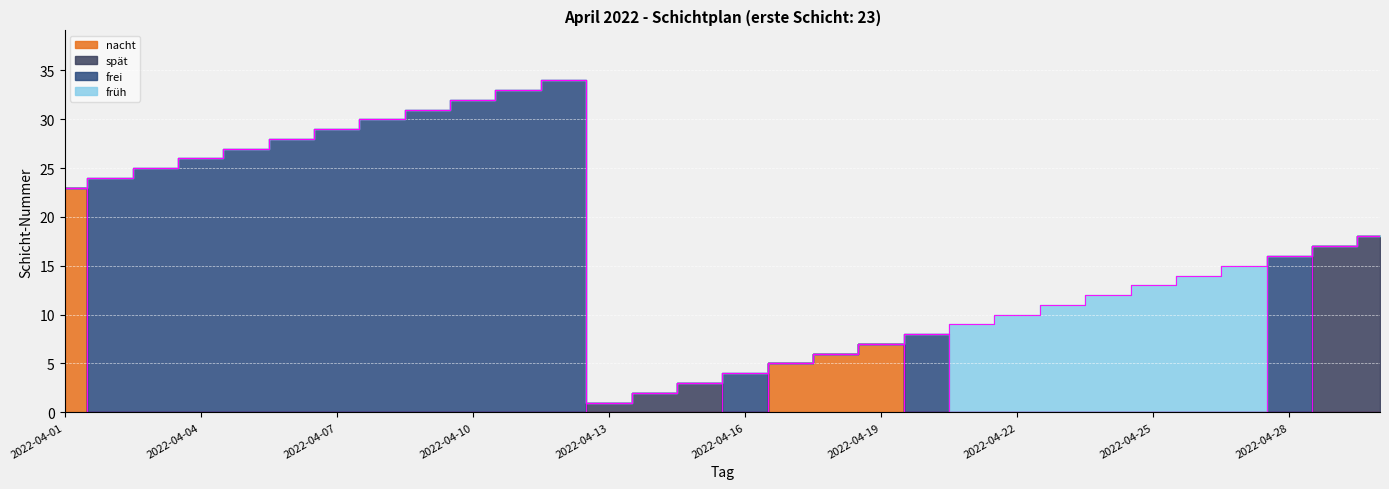

List the labels in order of nacht value, largest first.

2022-04-01, 2022-04-19, 2022-04-18, 2022-04-17, 2022-04-02, 2022-04-03, 2022-04-04, 2022-04-05, 2022-04-06, 2022-04-07, 2022-04-08, 2022-04-09, 2022-04-10, 2022-04-11, 2022-04-12, 2022-04-13, 2022-04-14, 2022-04-15, 2022-04-16, 2022-04-20, 2022-04-21, 2022-04-22, 2022-04-23, 2022-04-24, 2022-04-25, 2022-04-26, 2022-04-27, 2022-04-28, 2022-04-29, 2022-04-30